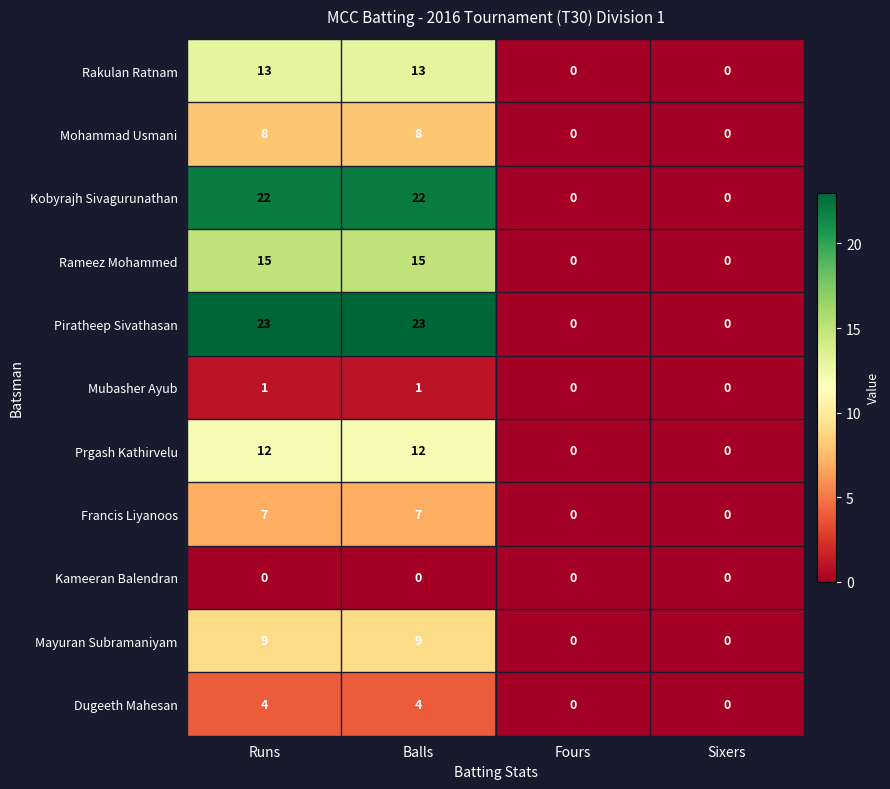

Is it true that Dugeeth Mahesan equals -2 at Fours?

False